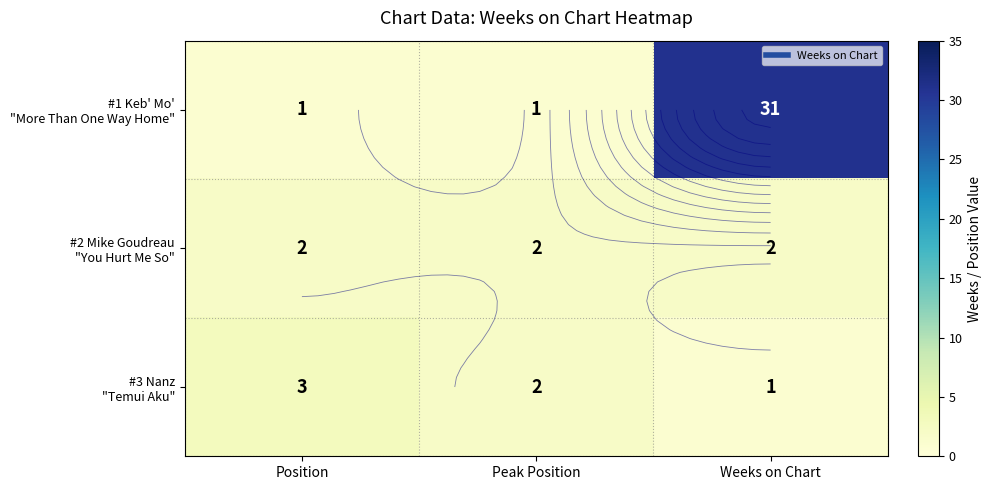

List the labels in order of #2 Mike Goudreau "You Hurt Me So" value, smallest first.

Position, Peak Position, Weeks on Chart